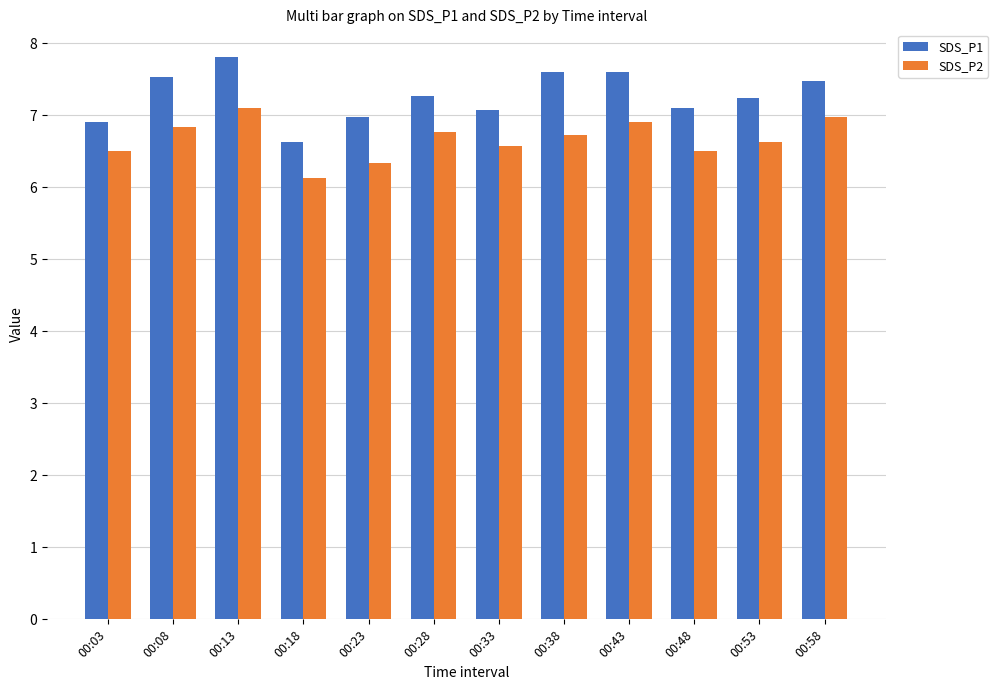

The SDS_P1 series shows 7.5 at 00:58. True or false?

True